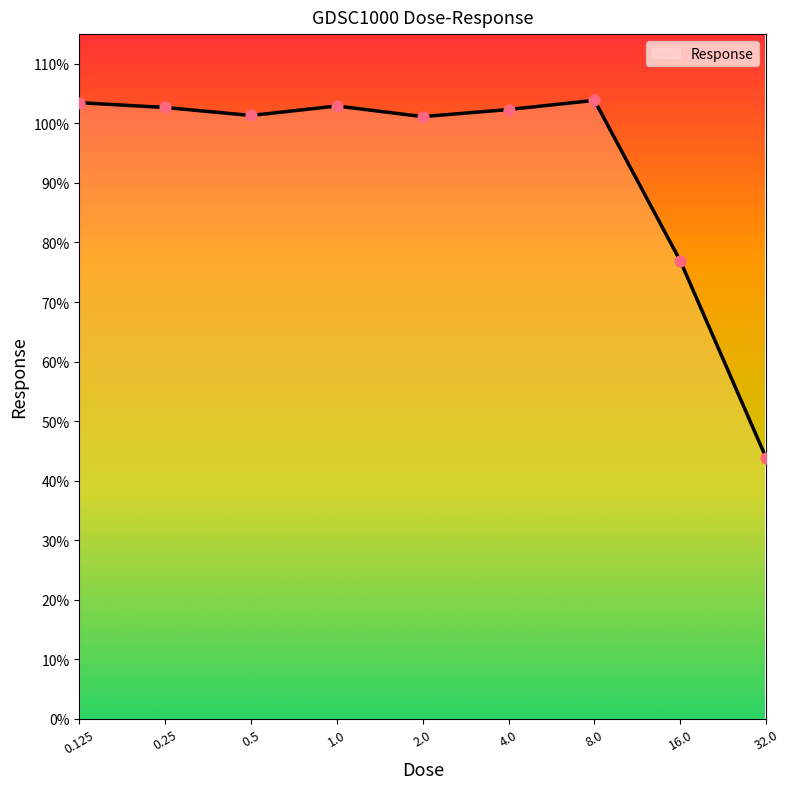

What is the minimum value shown in the chart?

43.8